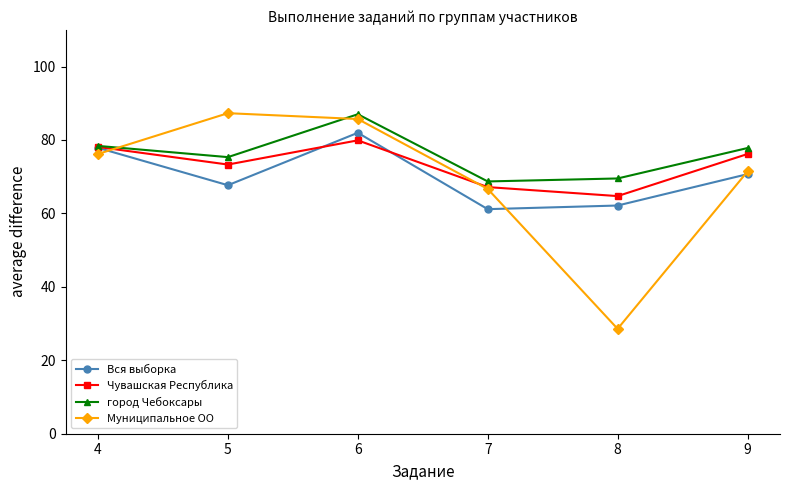

Where is the first local minimum for Вся выборка?

5